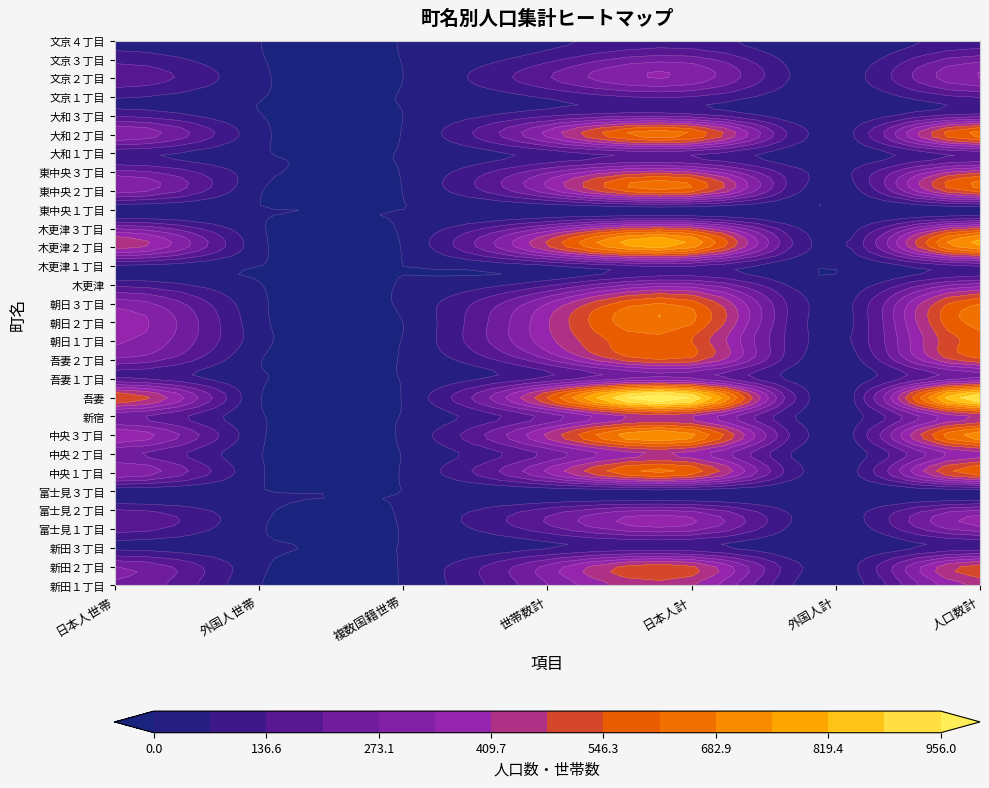

What is the average value of the 中央１丁目 series?

270